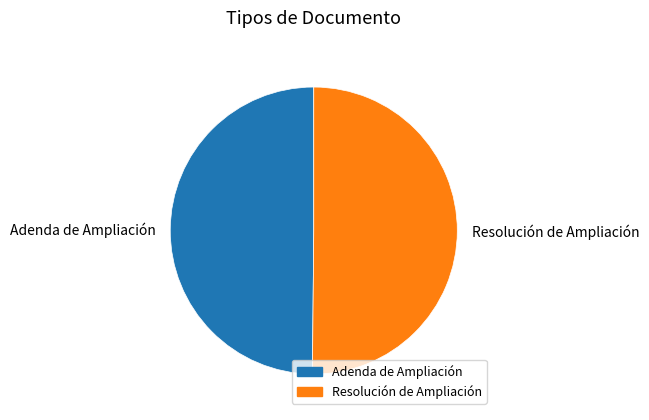

Approximately how many times larger is the value at Resolución de Ampliación compared to Adenda de Ampliación?

1.0